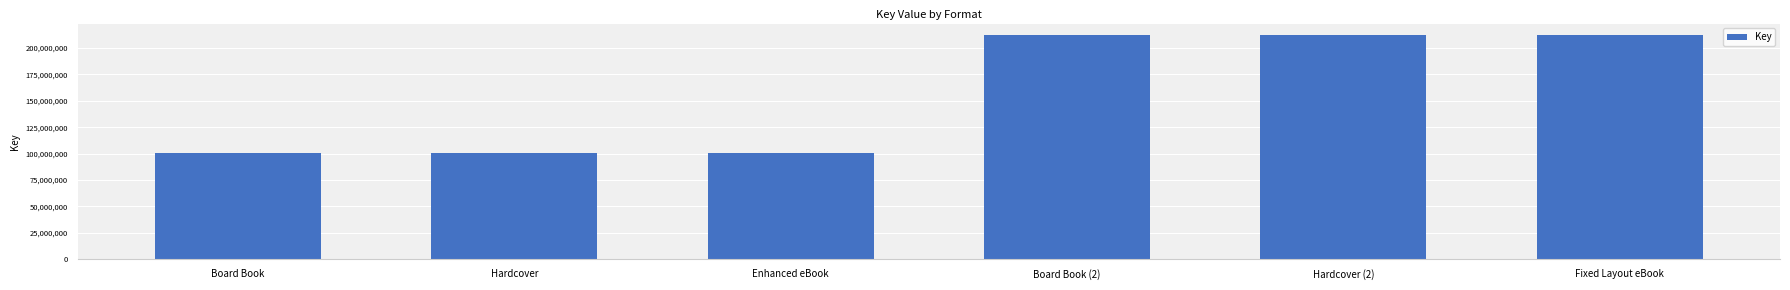

How many bars are there in total?

6